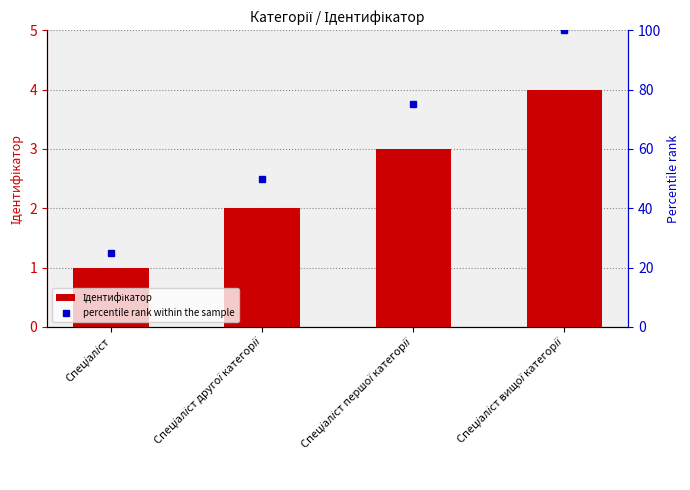

What is the label of the 3rd bar from the right?

Спеціаліст другої категорії